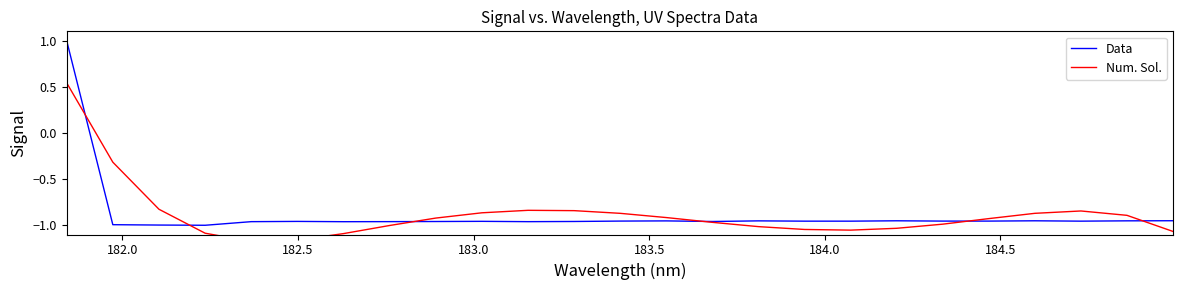

What is the highest value of the Data series?

1.0